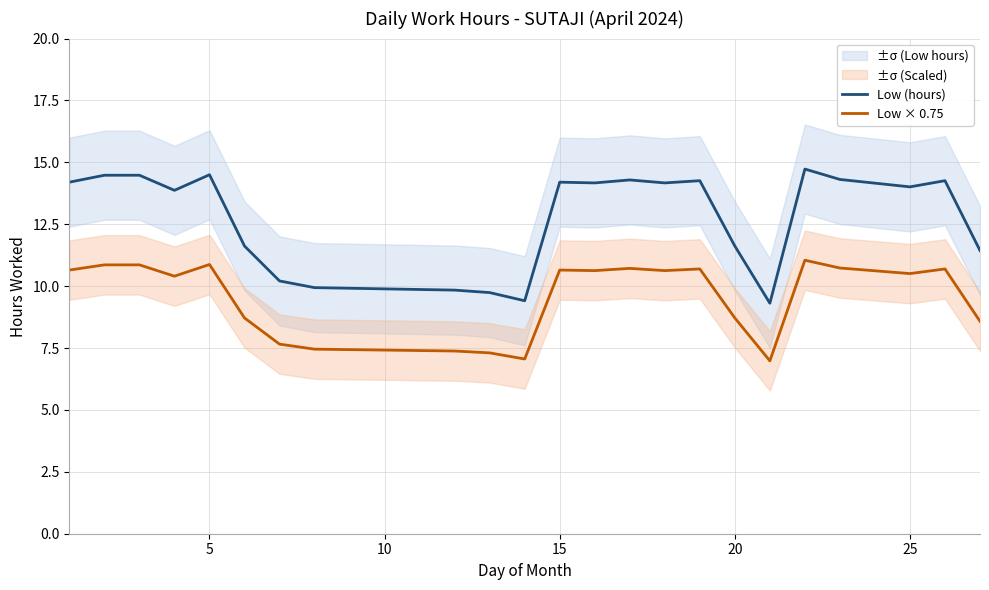

What is the maximum value for Low (hours)?

14.7